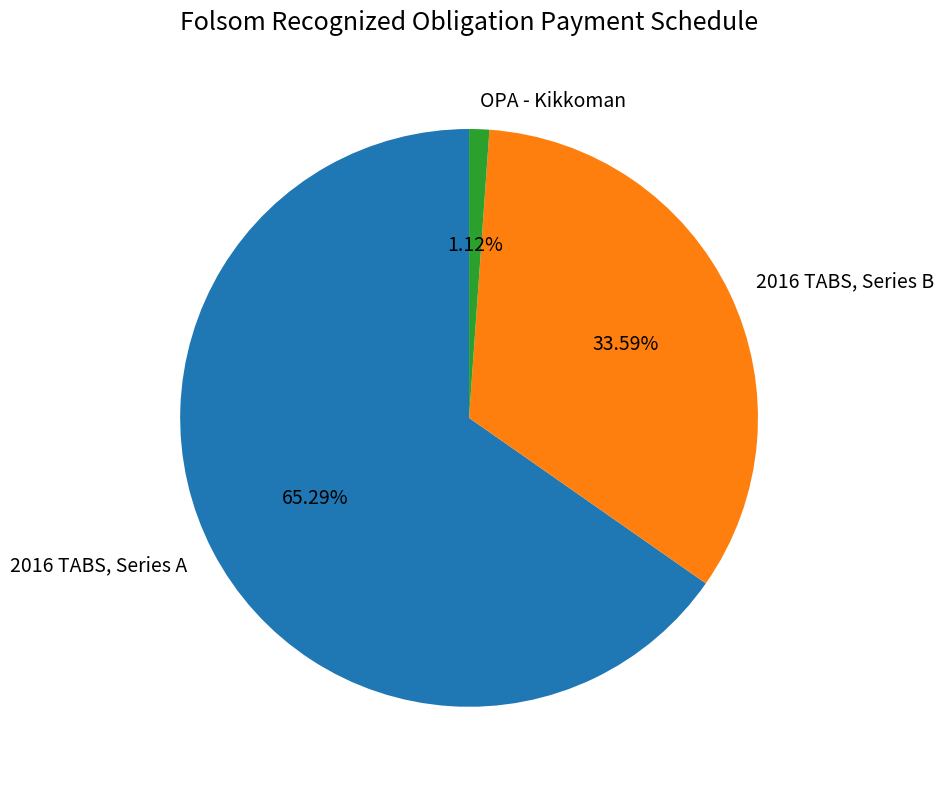

How many slices are in this pie chart?

3